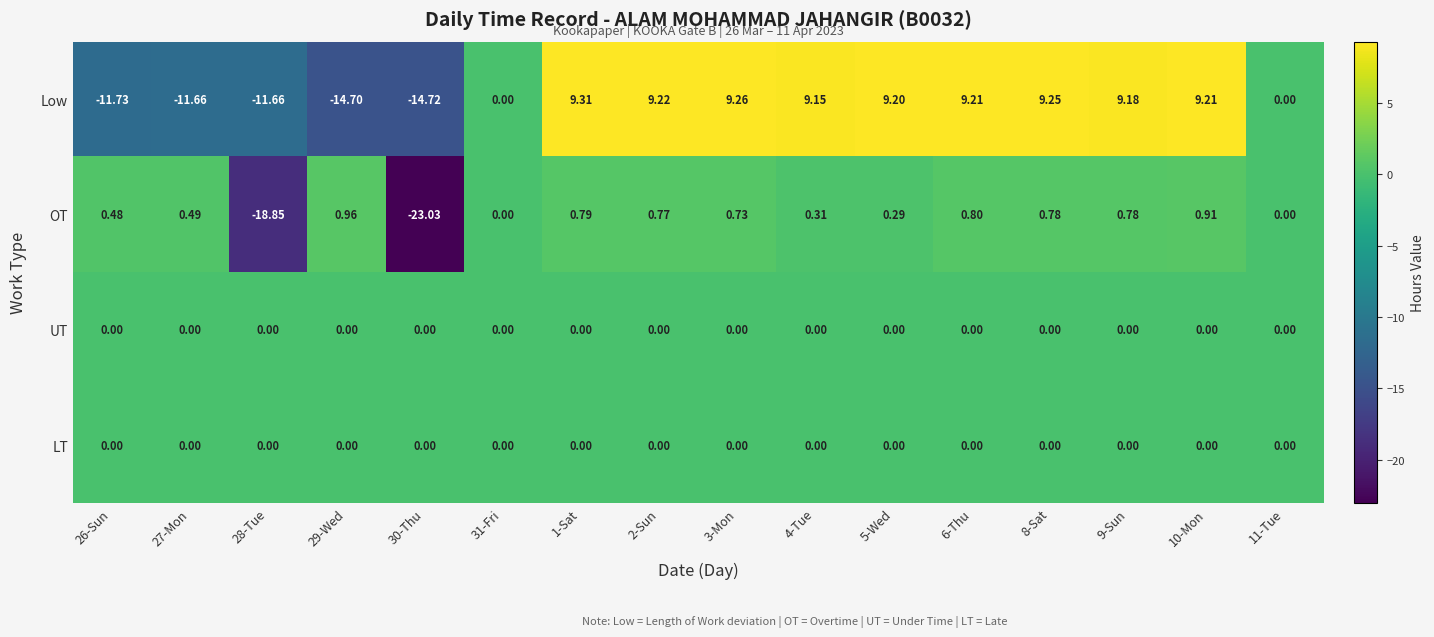

Which series has the widest spread of values?

Low